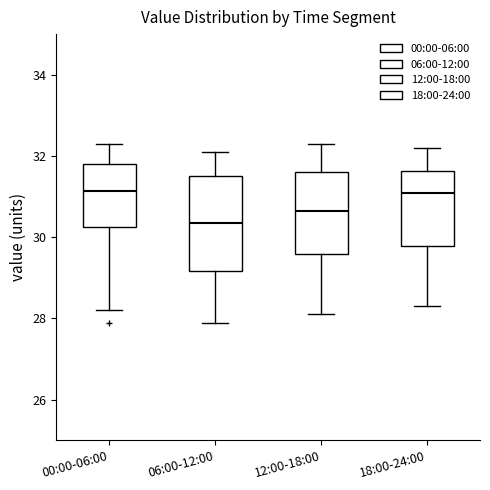

Reading left to right, transcribe this box plot: for each box, give where its median line is, the range the box spans, and where its two whiskers end, as read against the y-axis. The values are not printed on the chart, so give them approximately, as read against the axis.

00:00-06:00: median 31.2, box 30.2 to 31.8, whiskers 28.2 to 32.4
06:00-12:00: median 30.4, box 29.2 to 31.6, whiskers 28.0 to 32.2
12:00-18:00: median 30.6, box 29.6 to 31.6, whiskers 28.2 to 32.4
18:00-24:00: median 31.2, box 29.8 to 31.6, whiskers 28.4 to 32.2